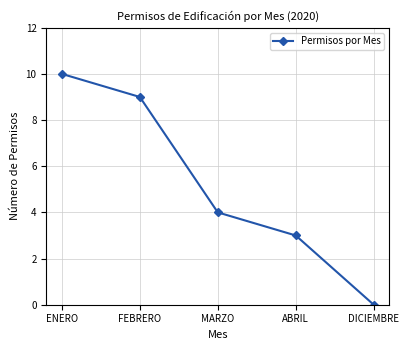

Between FEBRERO and ENERO, which is larger?

ENERO